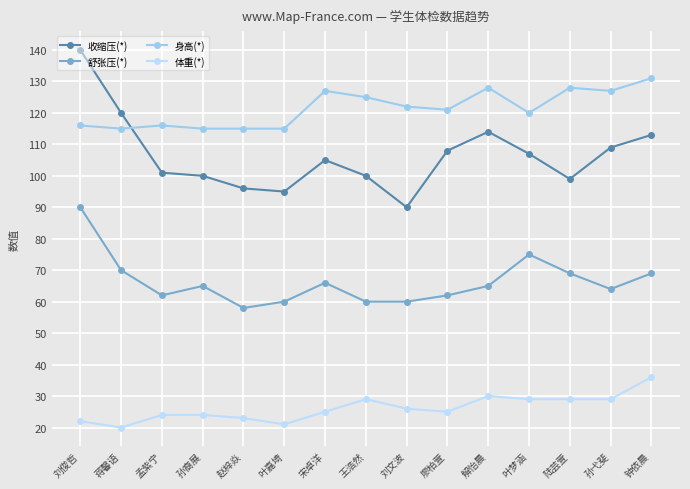

Reading left to right, extract all data points from this chart.

收缩压(*): 140	120	101	100	96	95	105	100	90	108	114	107	99	109	113
舒张压(*): 90	70	62	65	58	60	66	60	60	62	65	75	69	64	69
身高(*): 116	115	116	115	115	115	127	125	122	121	128	120	128	127	131
体重(*): 22	20	24	24	23	21	25	29	26	25	30	29	29	29	36